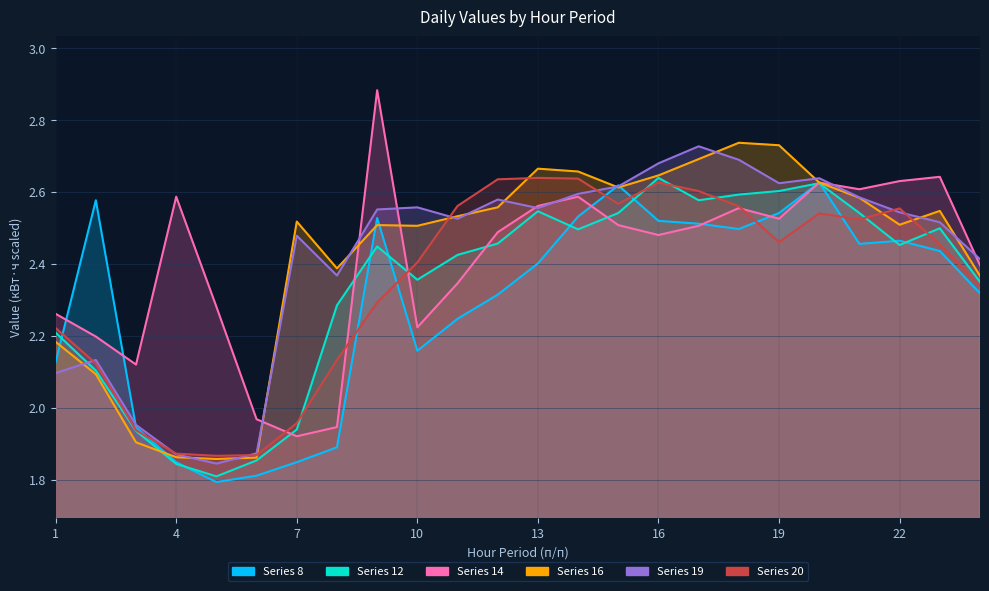

Rank the series at 9 from lowest to highest value.

Series 20, Series 12, Series 16, Series 8, Series 19, Series 14